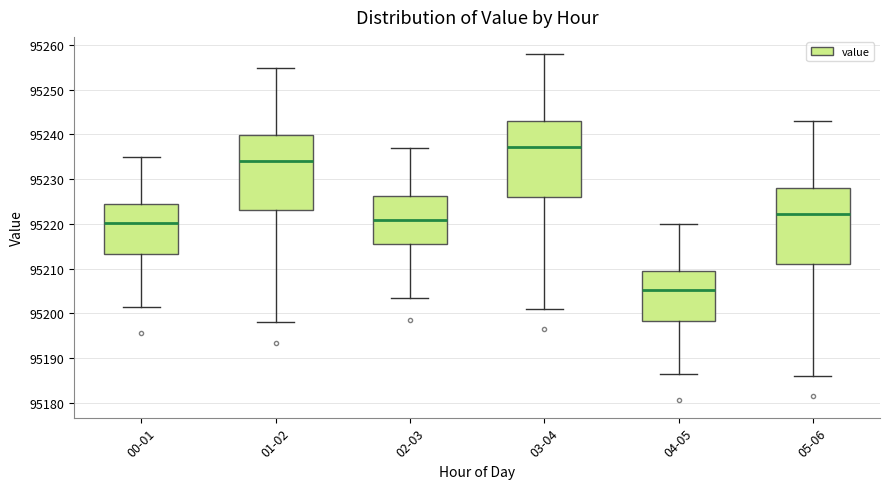

Where does the upper whisker of the box for 03-04 end on the y-axis? The values are not printed on the chart, so give them approximately, as read against the axis.

95258